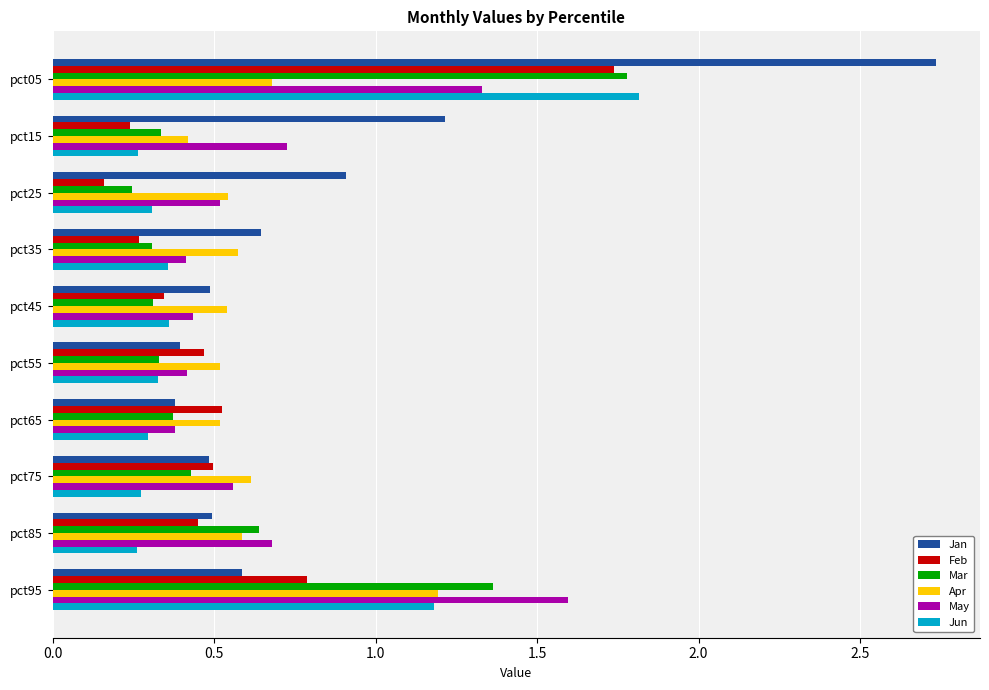

The May series shows 0.1 at pct25. True or false?

False